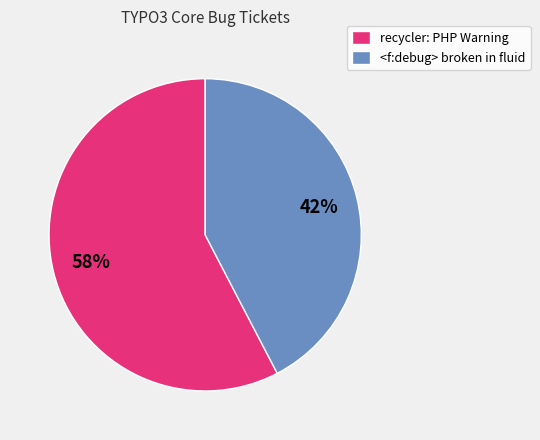

To the nearest percent, what portion does <f:debug> broken in fluid represent?

42%